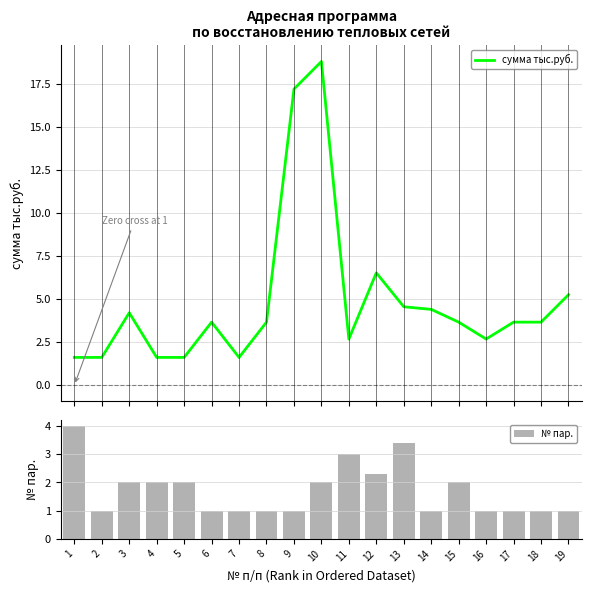

What is the highest value of the сумма тыс.руб. series?

18.8